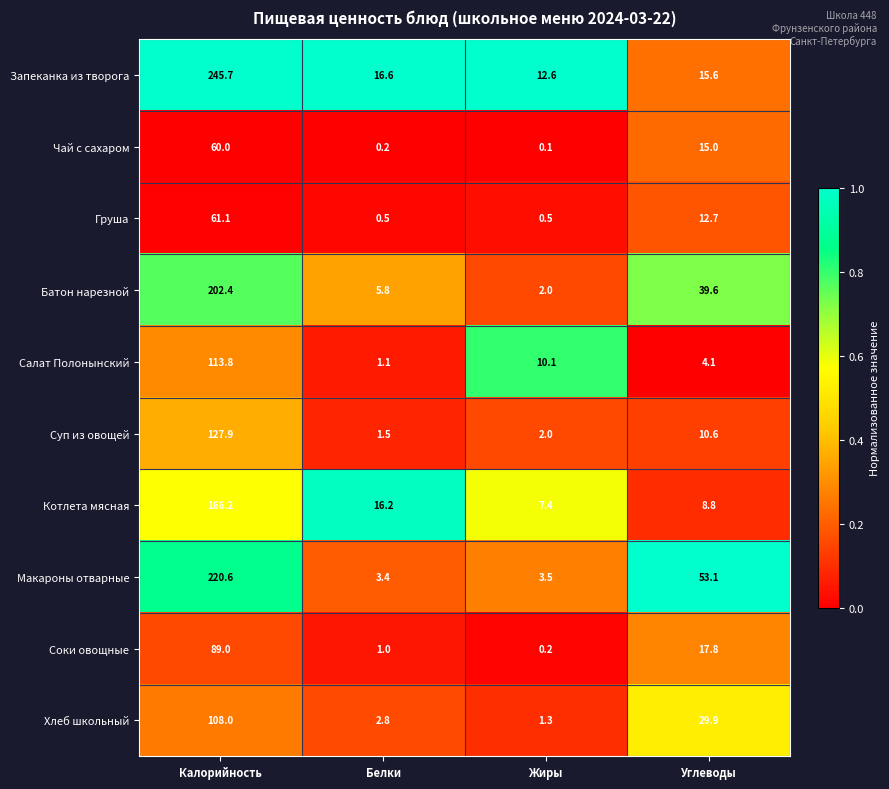

Rank the series by their maximum value, from lowest to highest.

Чай с сахаром, Груша, Соки овощные, Хлеб школьный, Салат Полонынский, Суп из овощей, Котлета мясная, Батон нарезной, Макароны отварные, Запеканка из творога